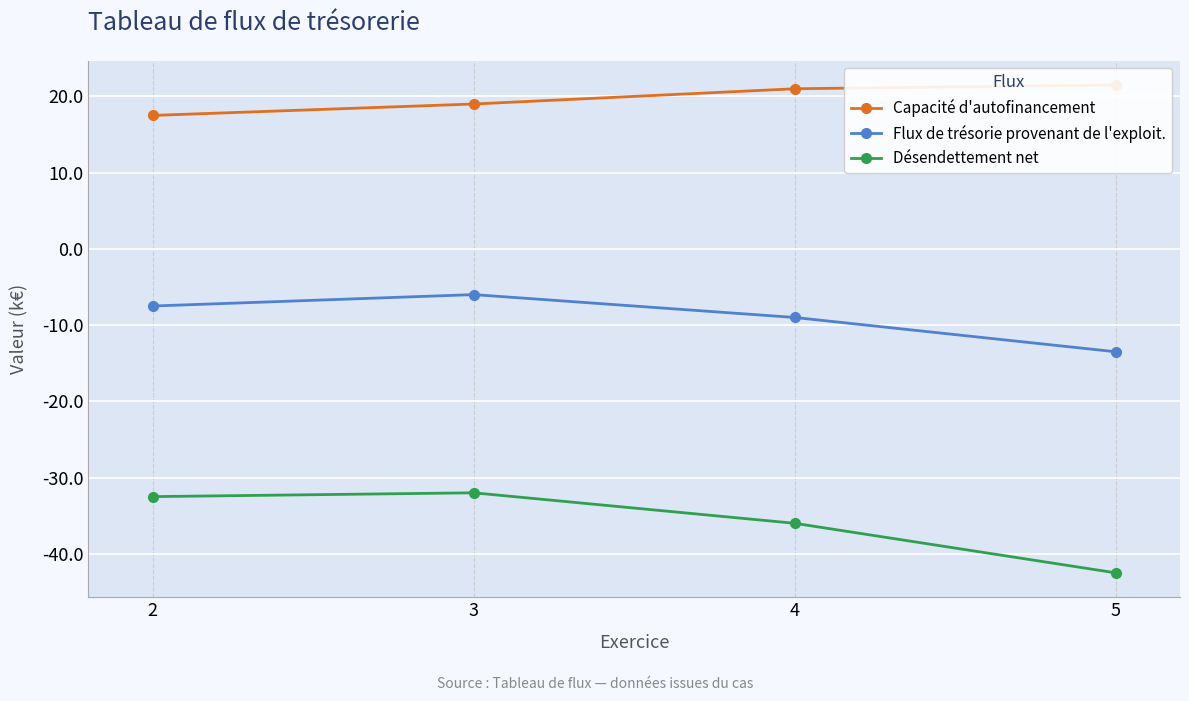

Rank the series at 3 from highest to lowest value.

Capacité d'autofinancement, Flux de trésorie provenant de l'exploit., Désendettement net